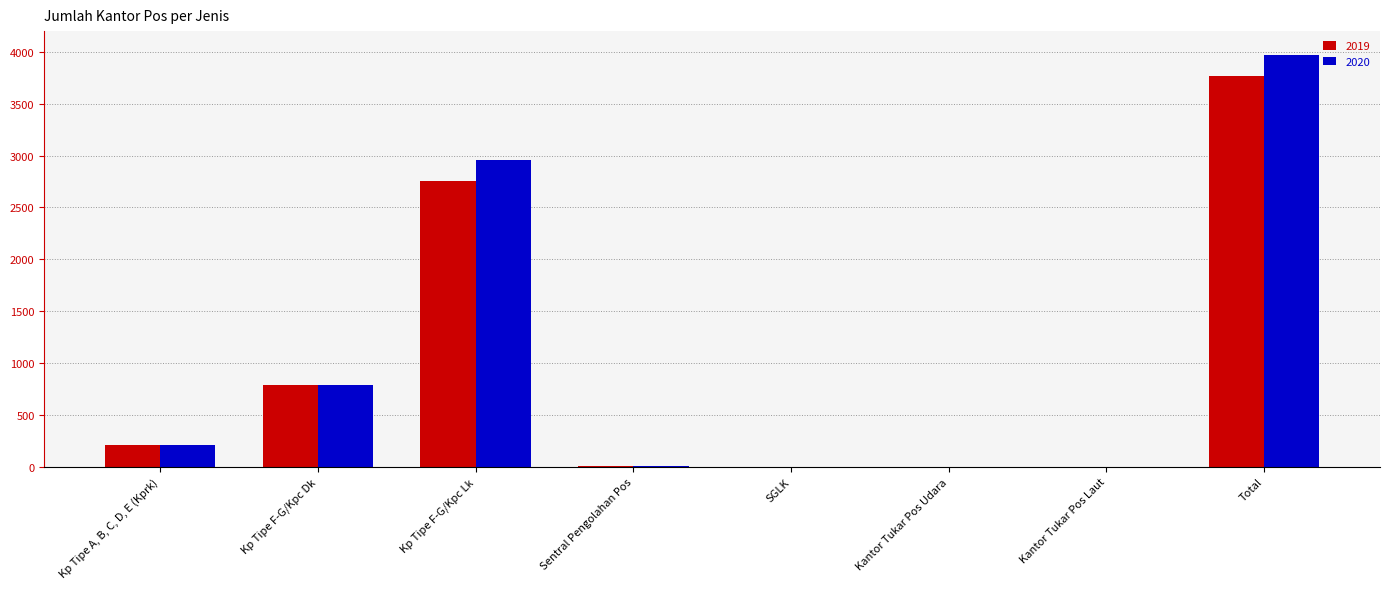

At which category is the sum across all series the highest?

Total